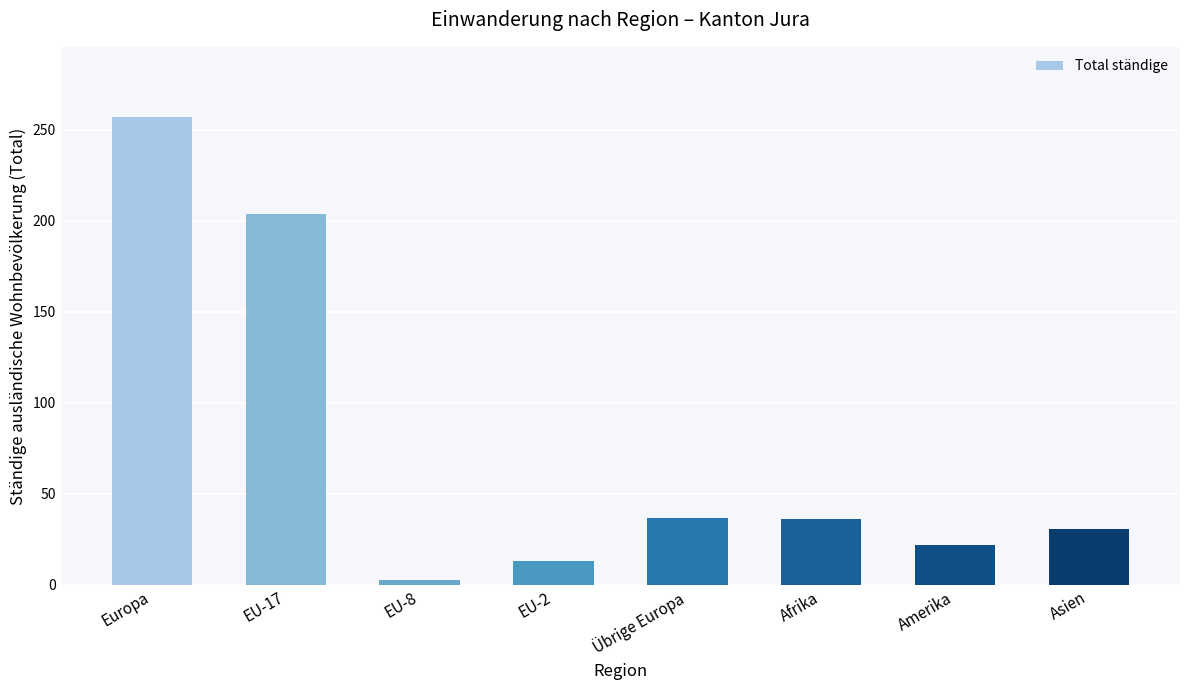

How many categories are shown in the chart?

8